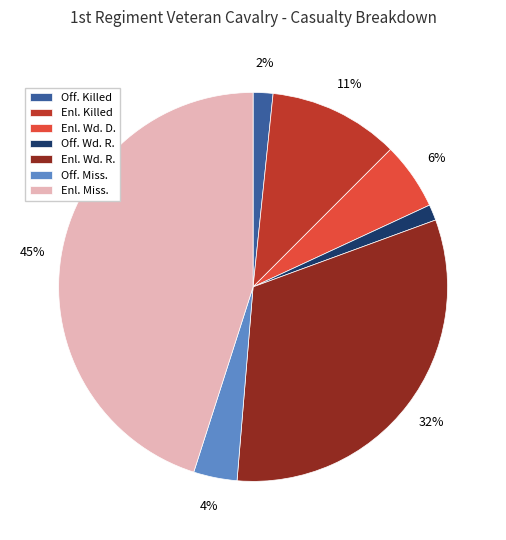

True or false: Enl. Killed accounts for 1% of the total.

False